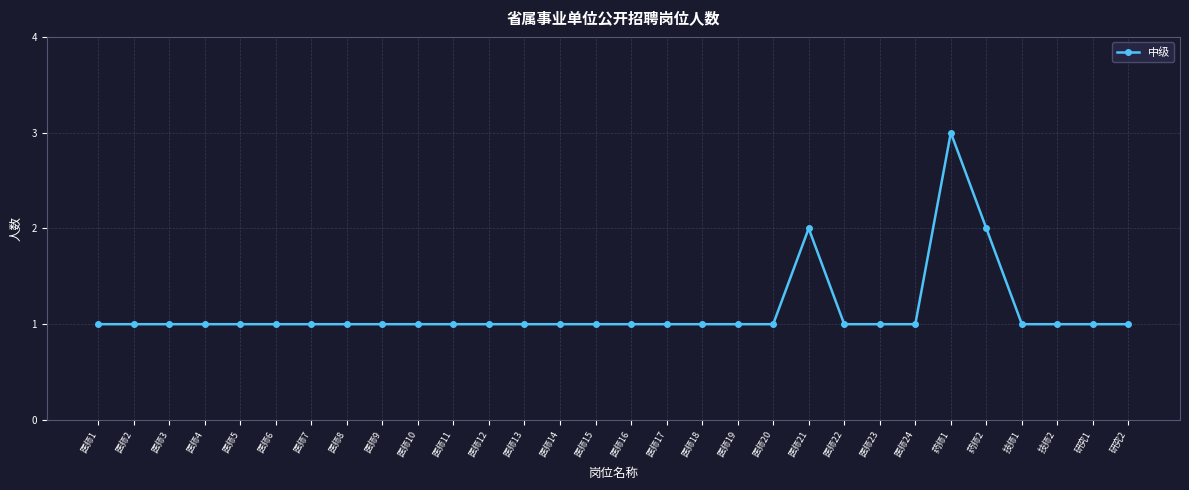

What is the difference between the maximum and minimum values?

2